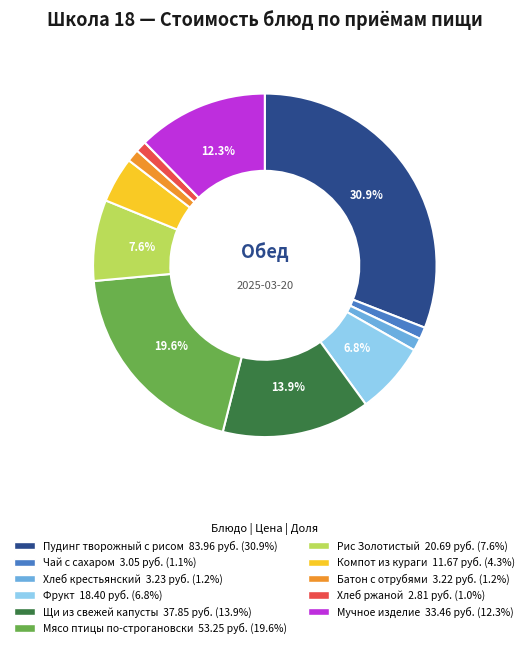

How many slices are in this pie chart?

11